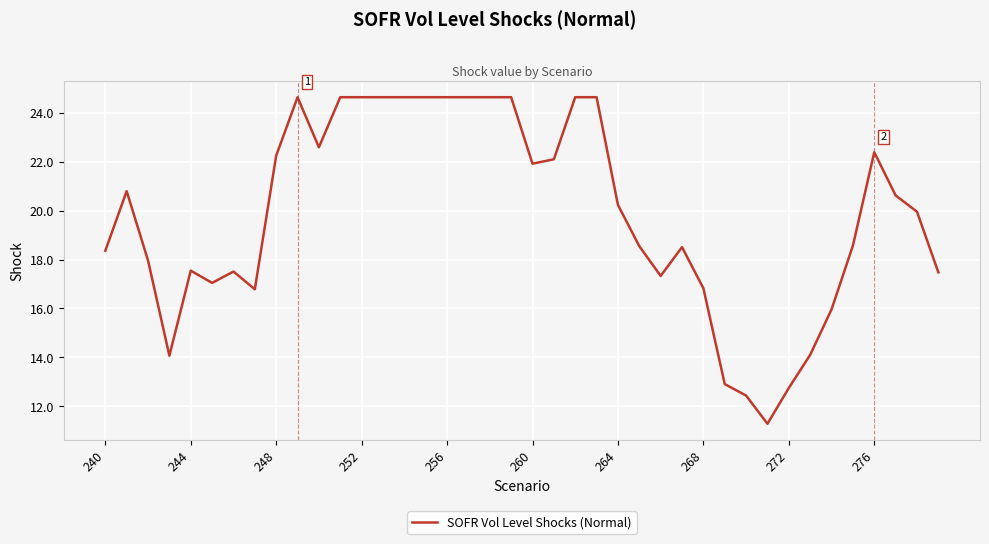

What is the smallest value displayed?

11.3